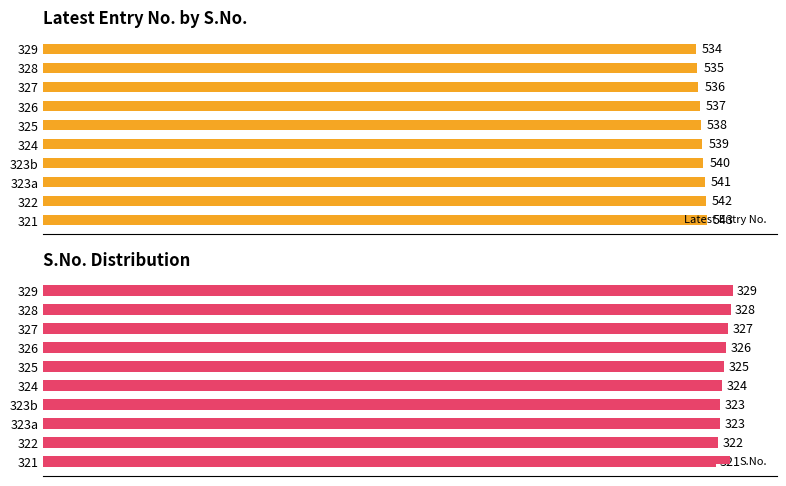

List the labels in order of Latest Entry No. value, largest first.

321, 322, 323a, 323b, 324, 325, 326, 327, 328, 329